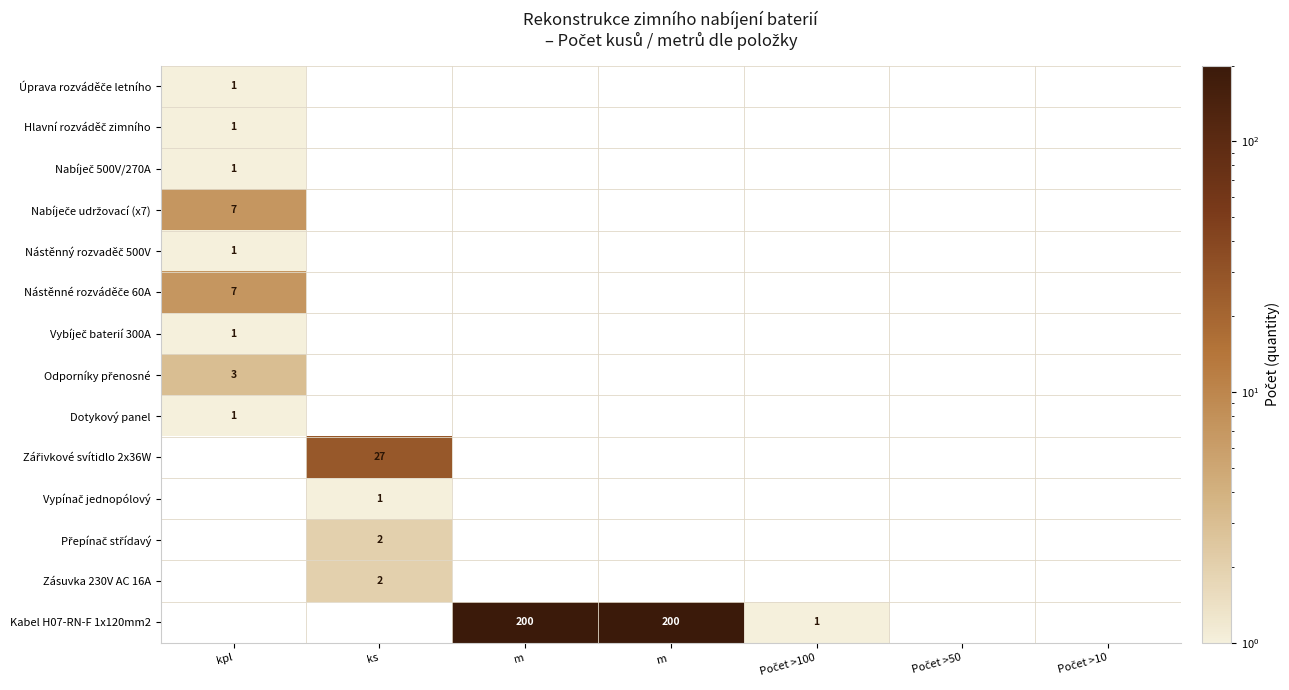

What is the minimum value shown in the chart?

1.0